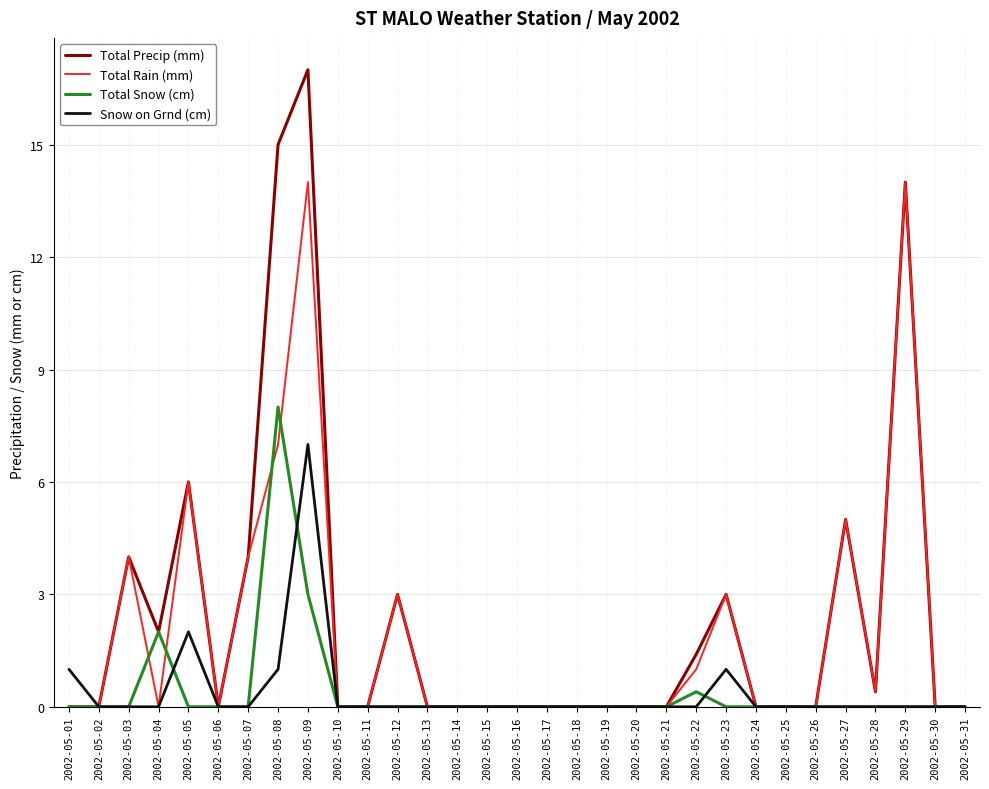

What is the maximum value for Total Precip (mm)?

17.0